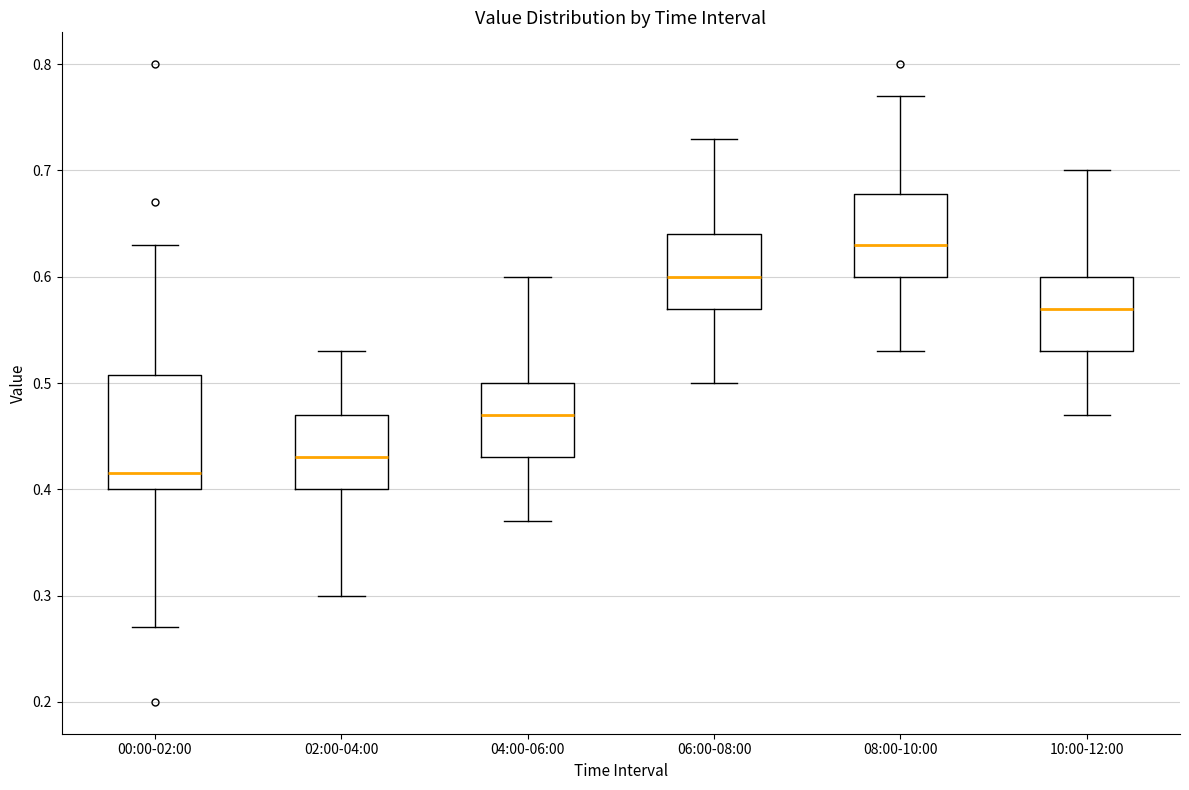

Which box's median line is the lowest?

00:00-02:00